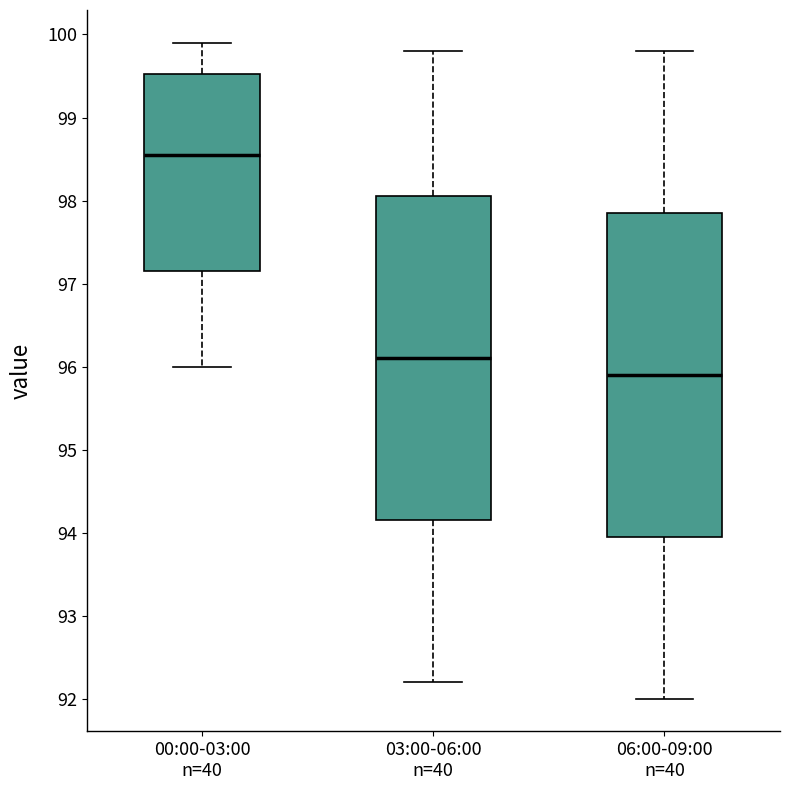

Where does the upper whisker of the box for 03:00-06:00 n=40 end on the y-axis? The values are not printed on the chart, so give them approximately, as read against the axis.

99.8